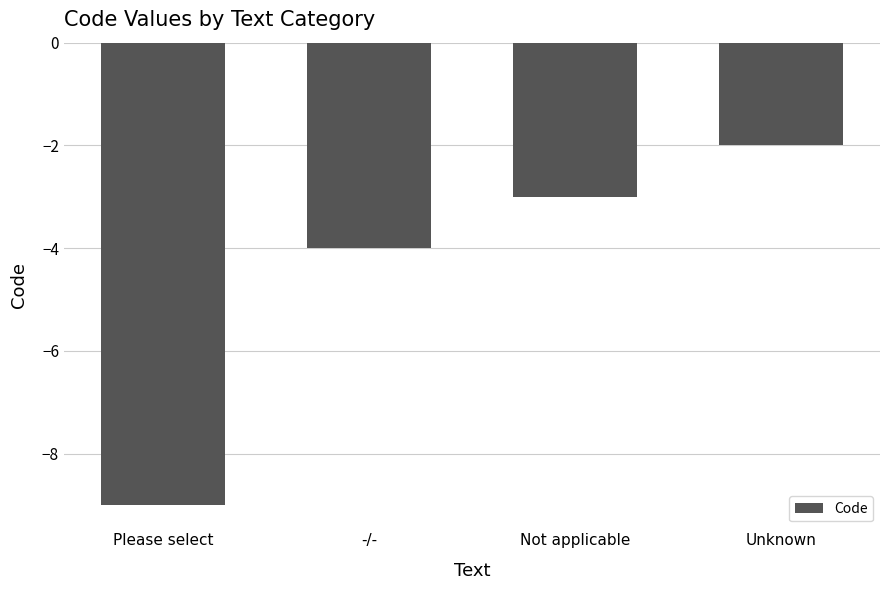

What is the difference between the values at Not applicable and -/-?

1